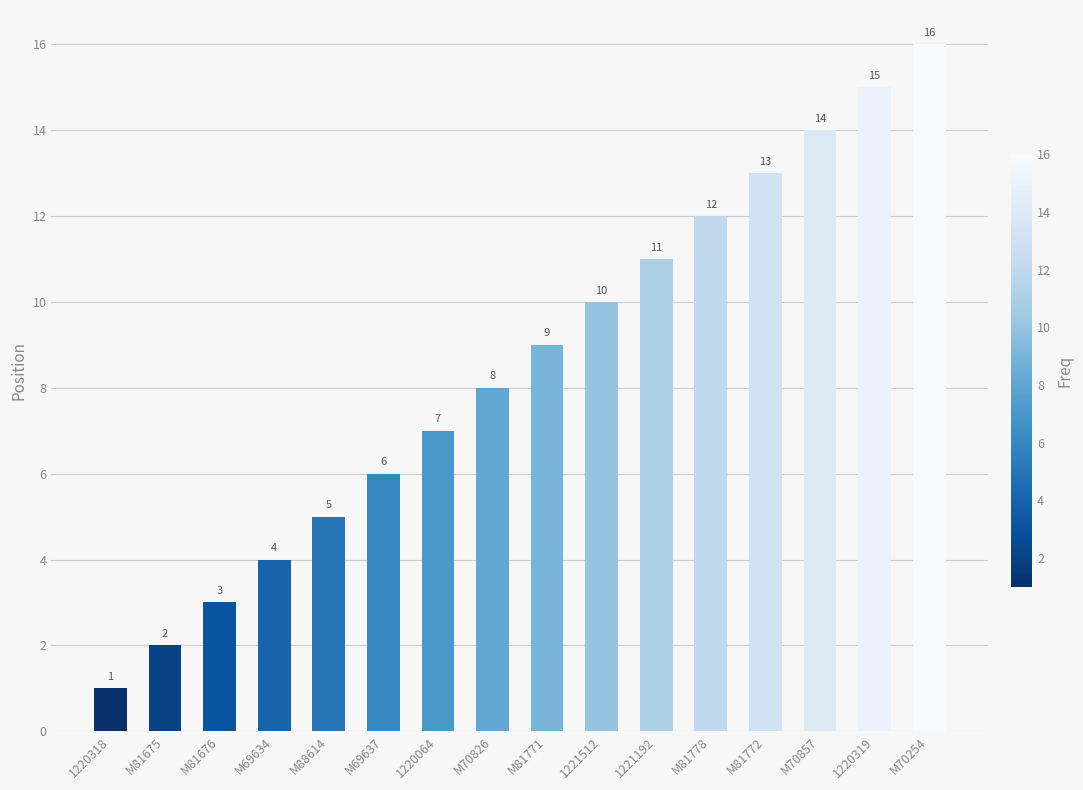

What position from the right is M88614?

12